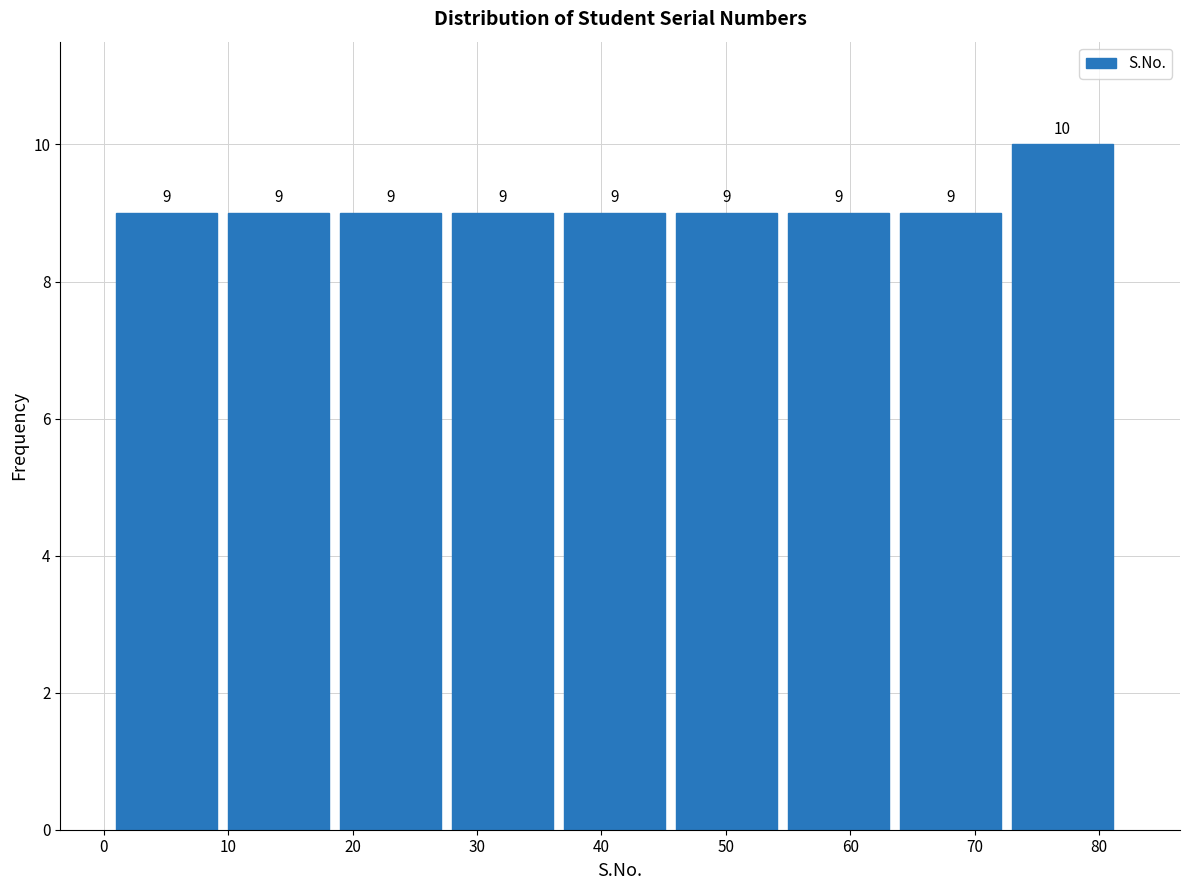

How tall is the bar that spans 10 to 19 on the x-axis?

9